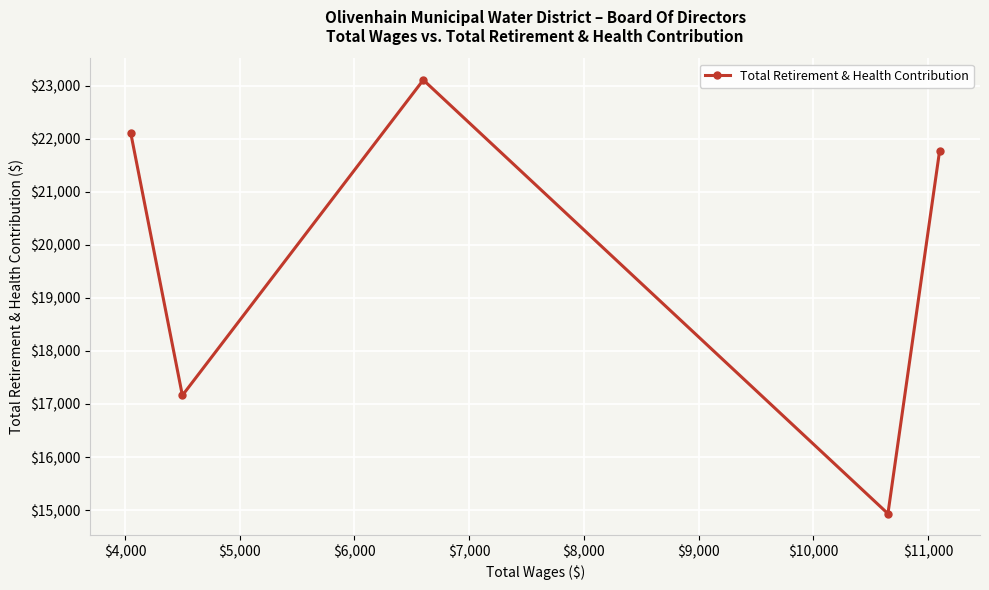

Reading left to right, extract all data points from this chart.

22106	17162	23106	14934	21765